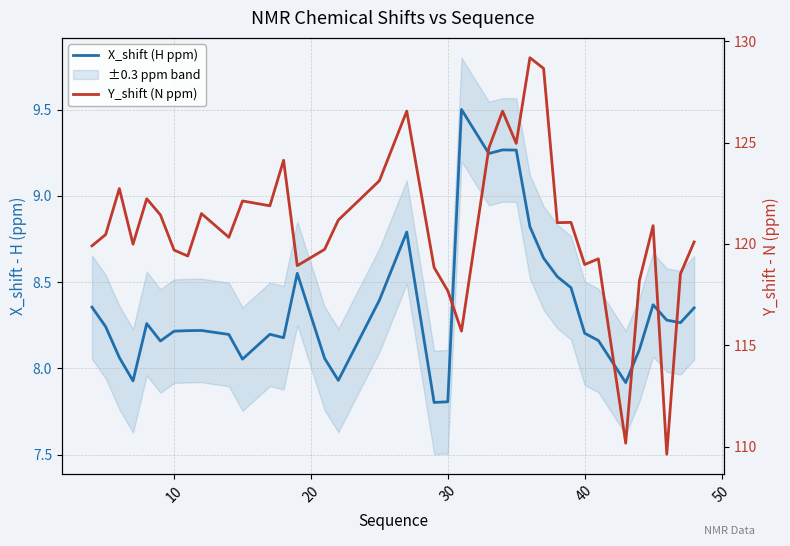

List the series in order of their peak value, highest first.

Y_shift (N ppm), X_shift (H ppm)